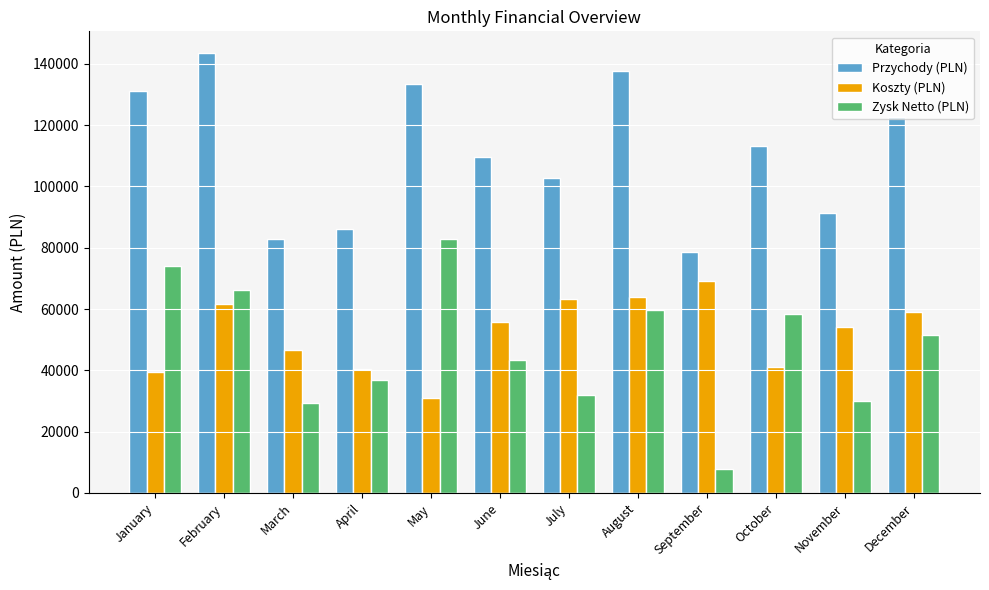

Which series changed the most between September and October?

Zysk Netto (PLN)